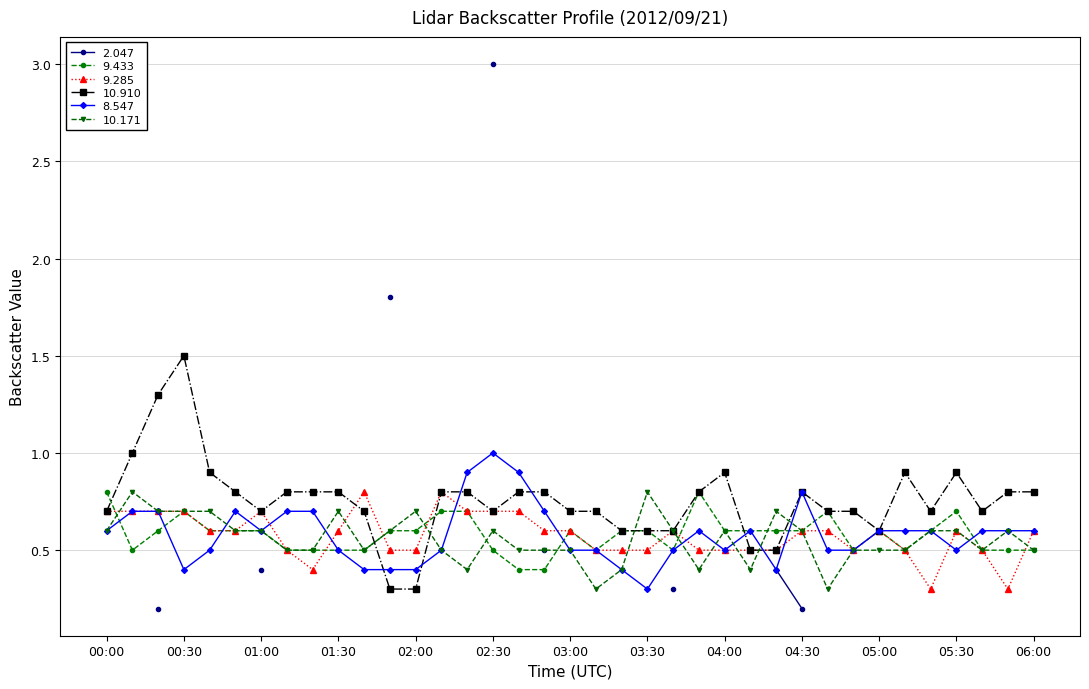

Where is the first local maximum for   9.433?

00:30